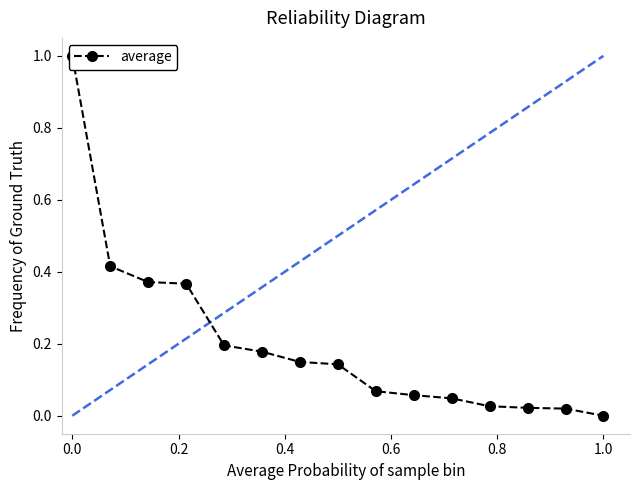

True or false: the data shows 0.4 at 0.2.

True